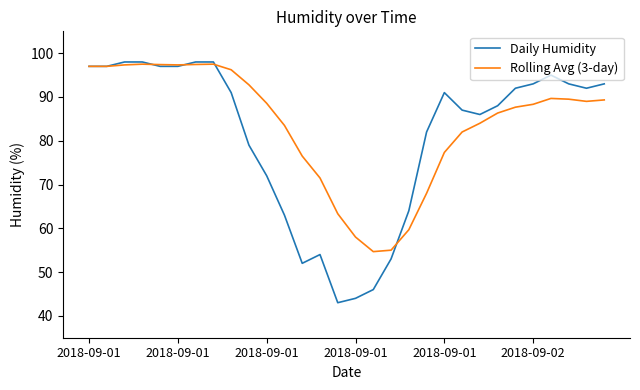

What is the smallest value displayed?

43.0